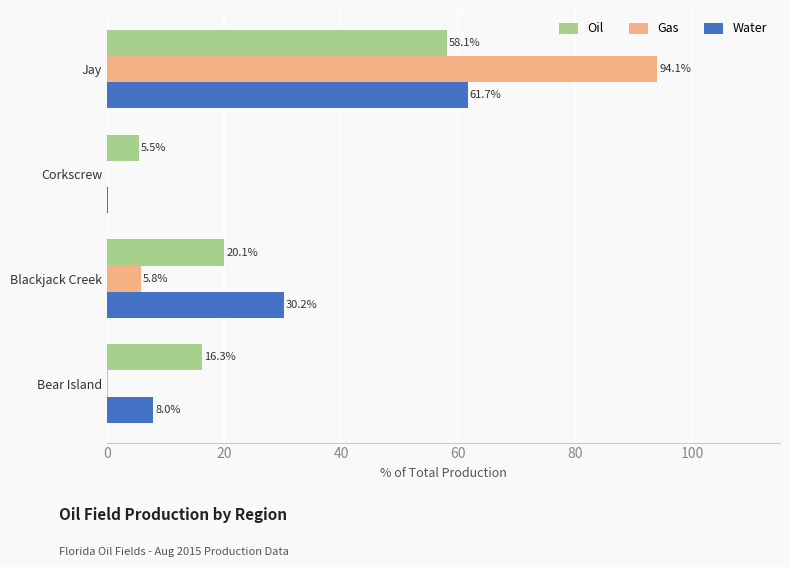

What is the sum of the Oil values at Blackjack Creek and Corkscrew?

25.6